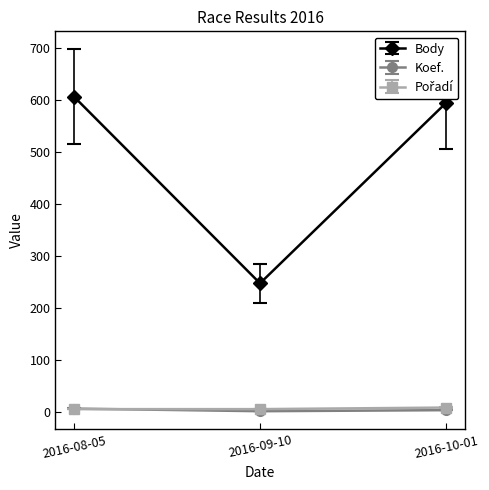

How many categories are shown in the chart?

3